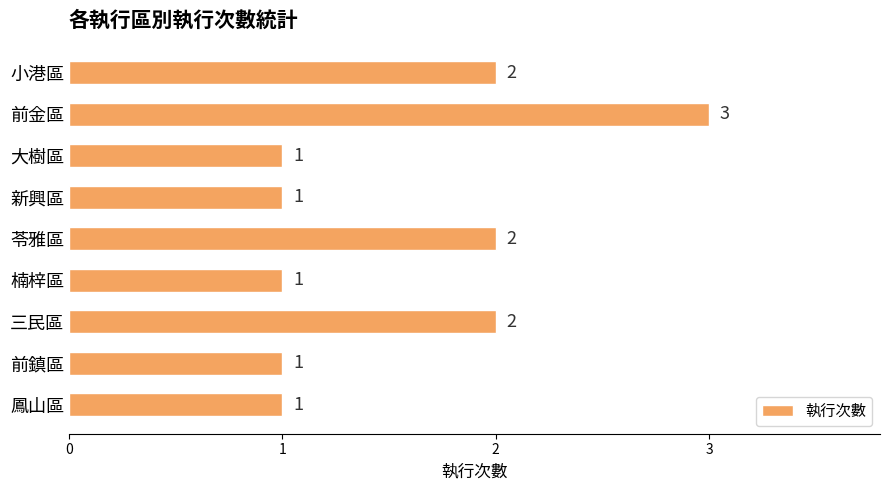

Approximately how many times larger is the value at 小港區 compared to 鳳山區?

2.0